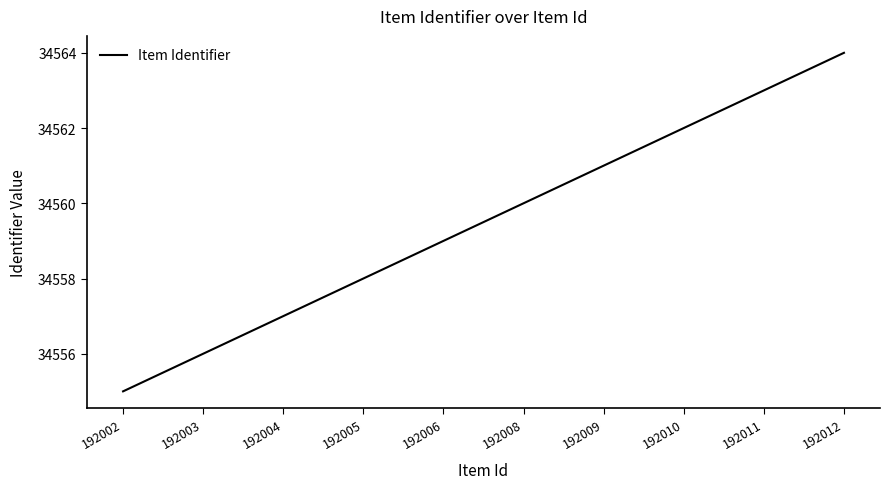

Which has a higher value, 192005 or 192006?

192006